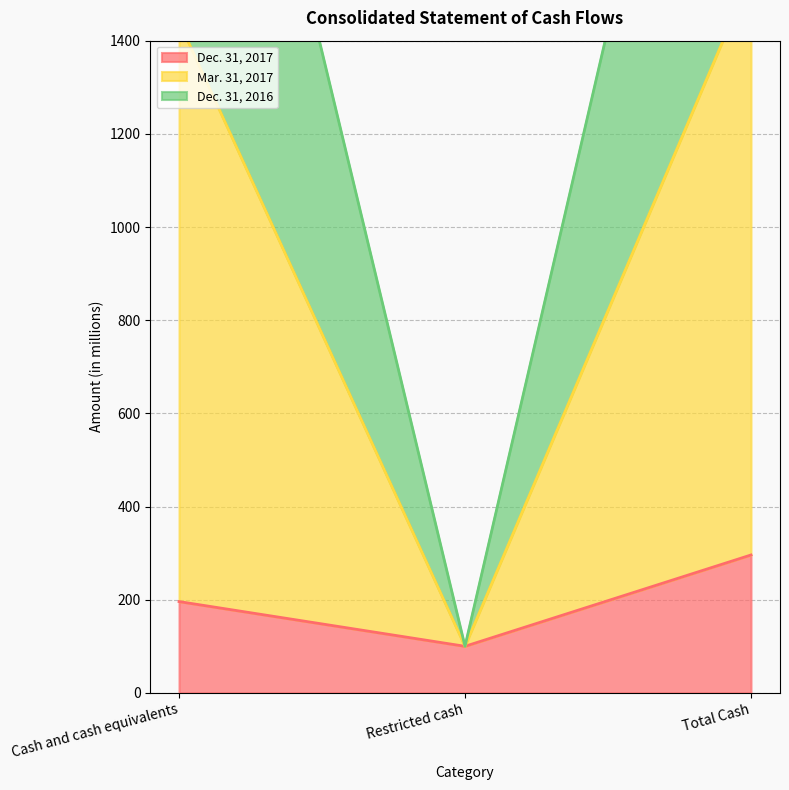

What is the total value across all series at Total Cash?

4589